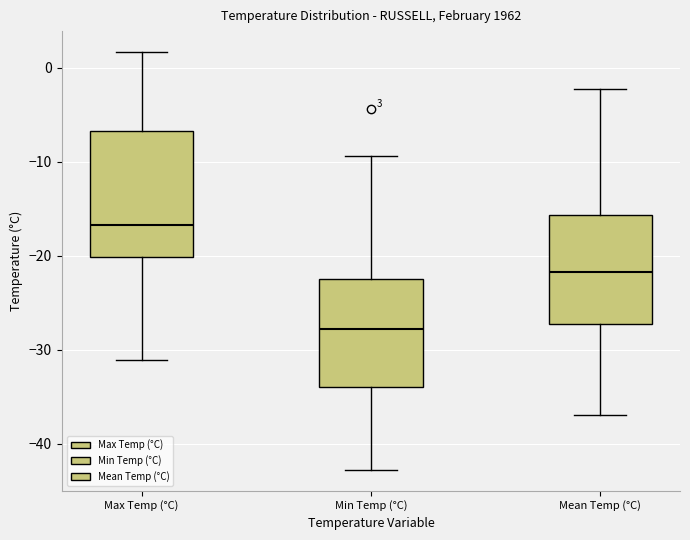

Which box's median line is the highest?

Max Temp (°C)